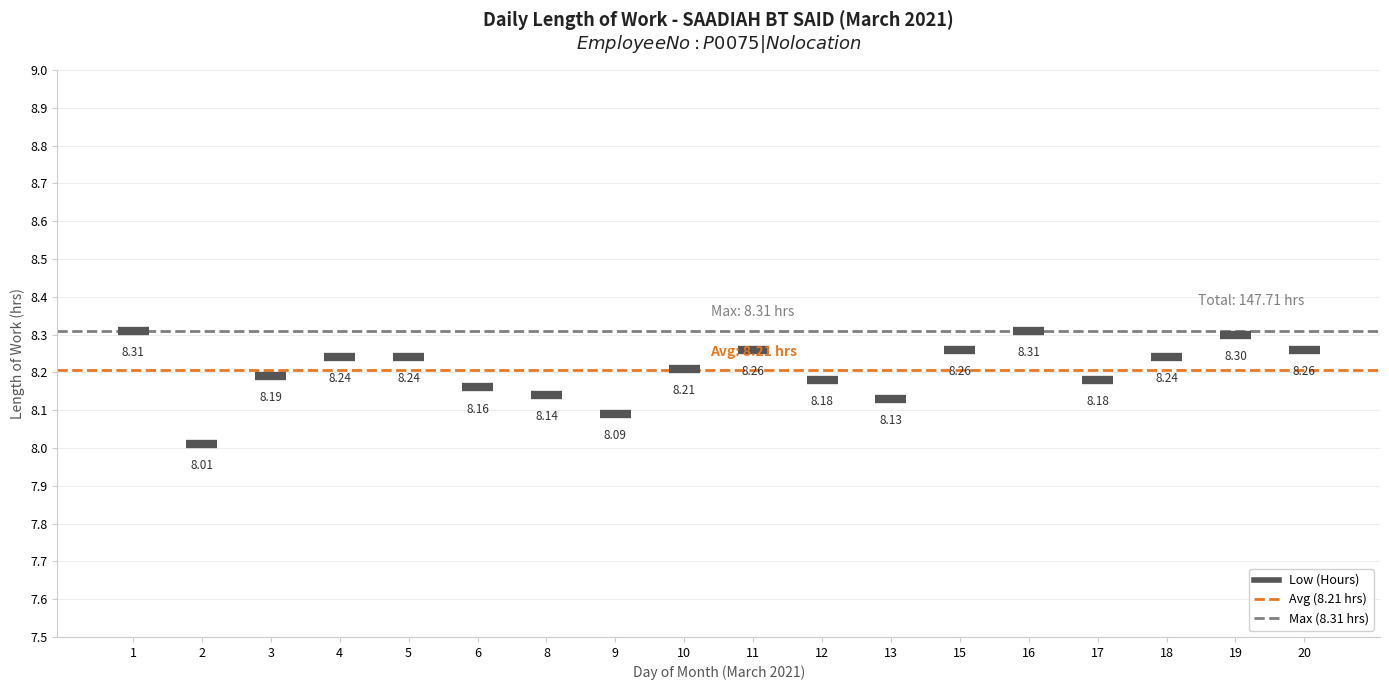

Reading left to right, extract all data points from this chart.

8.3	8.0	8.2	8.2	8.2	8.2	8.1	8.1	8.2	8.3	8.2	8.1	8.3	8.3	8.2	8.2	8.3	8.3